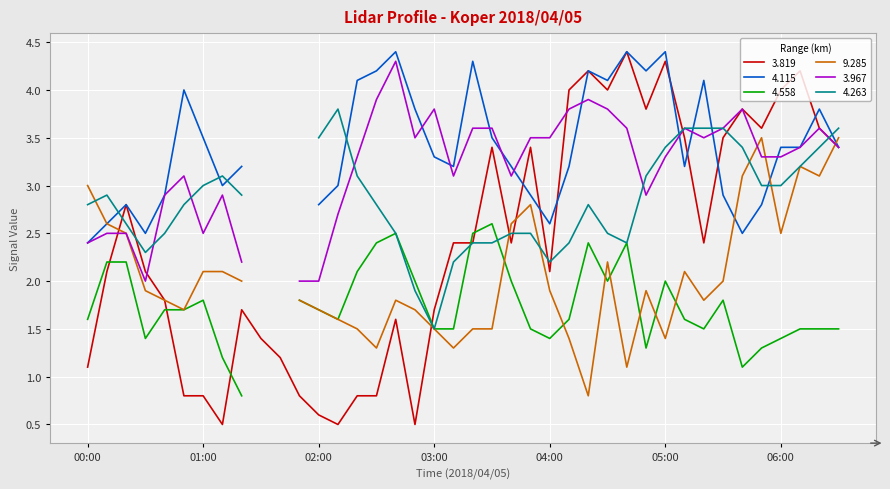

List the series in order of their peak value, lowest first.

4.558, 9.285, 4.263, 3.967, 3.819, 4.115